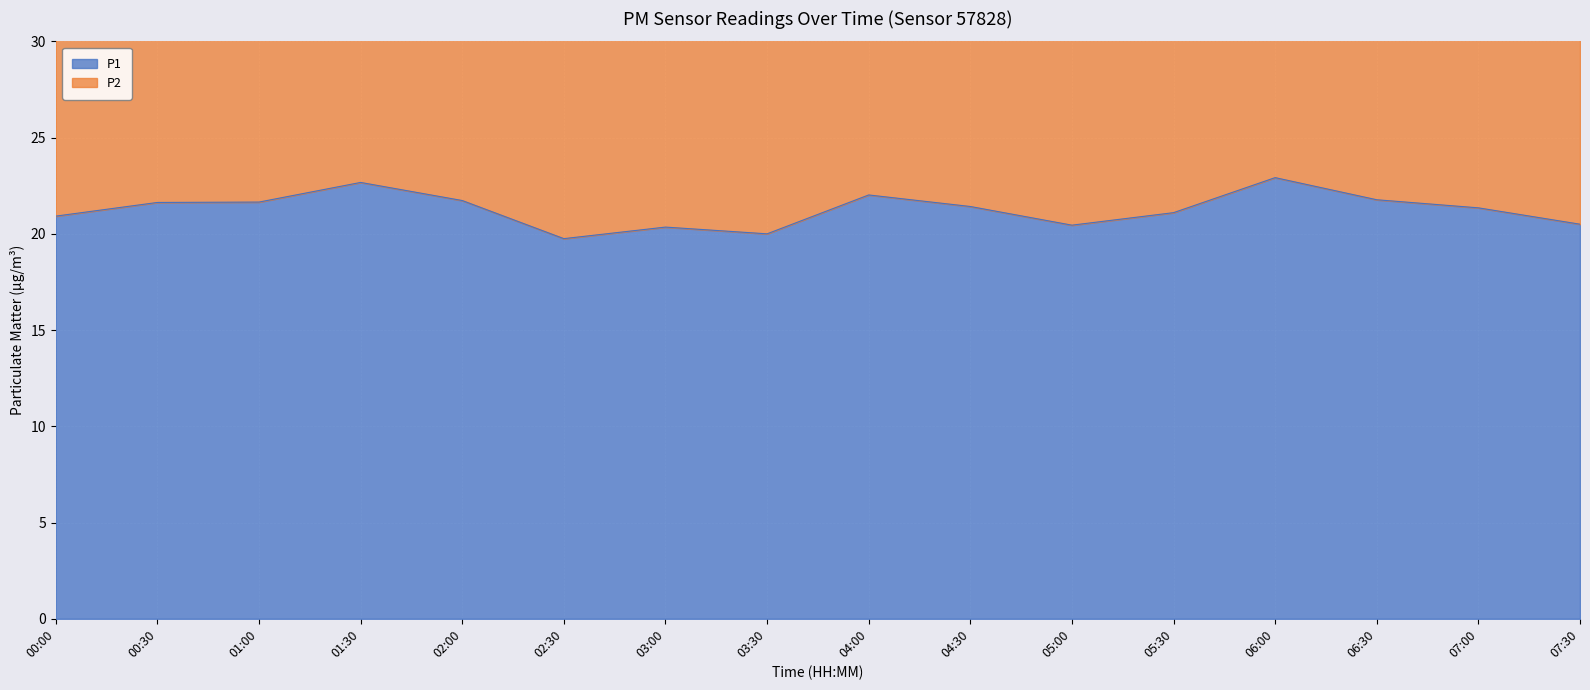

Reading left to right, list all the values displayed in this chart.

P1: 20.9	21.6	21.6	22.7	21.7	19.8	20.4	20.0	22.0	21.4	20.4	21.1	22.9	21.8	21.4	20.5
P2: 40.2	41.5	41.5	43.4	41.7	37.9	39.1	38.5	42.0	41.0	39.2	40.3	43.8	41.6	40.9	39.4